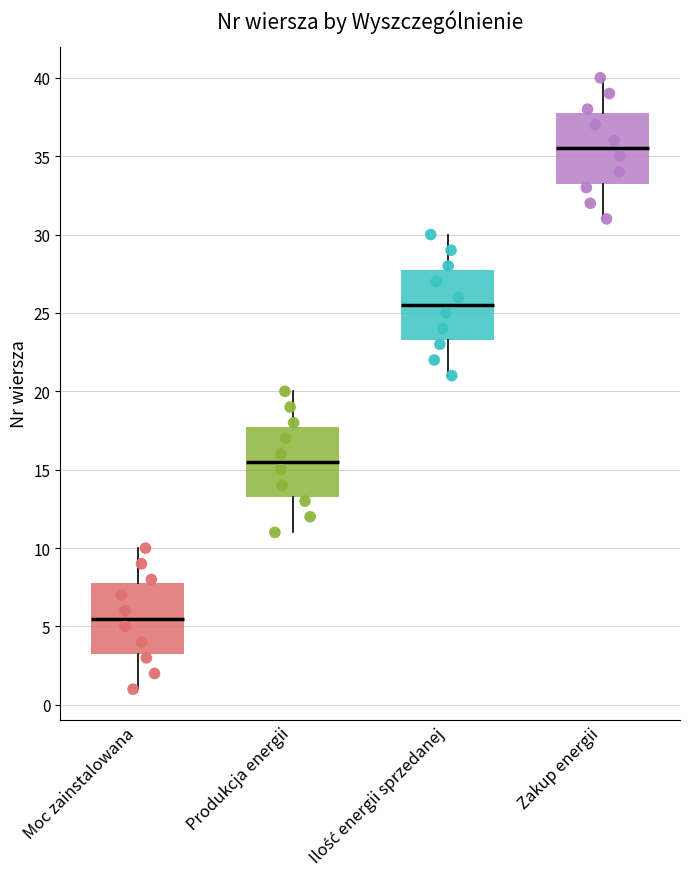

Which box has the highest median line?

Zakup energii